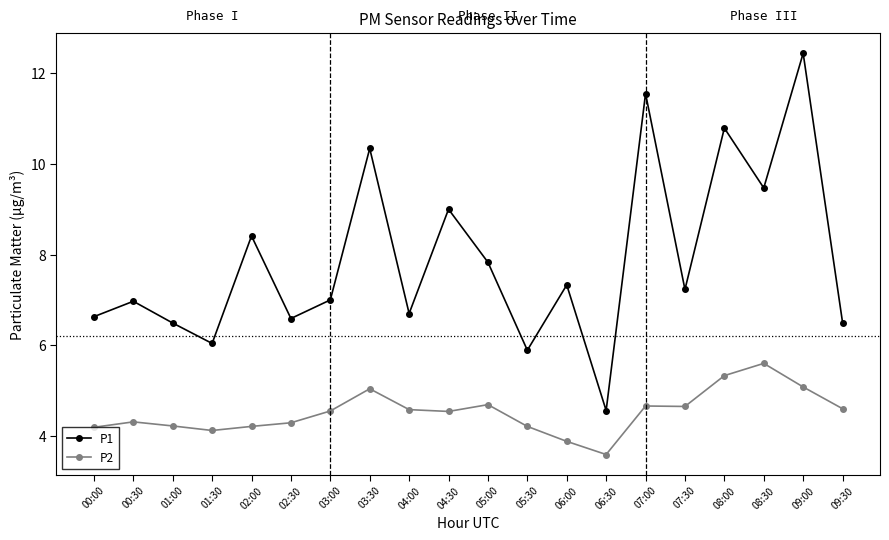

At which category is the sum across all series the highest?

09:00